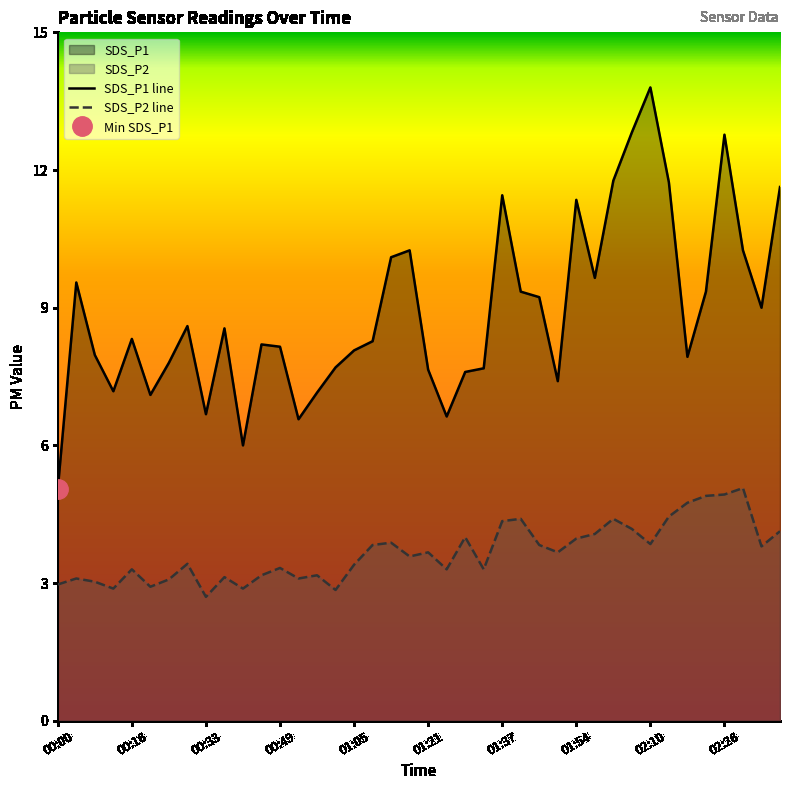

The SDS_P1 line series shows 7.2 at 14. True or false?

True